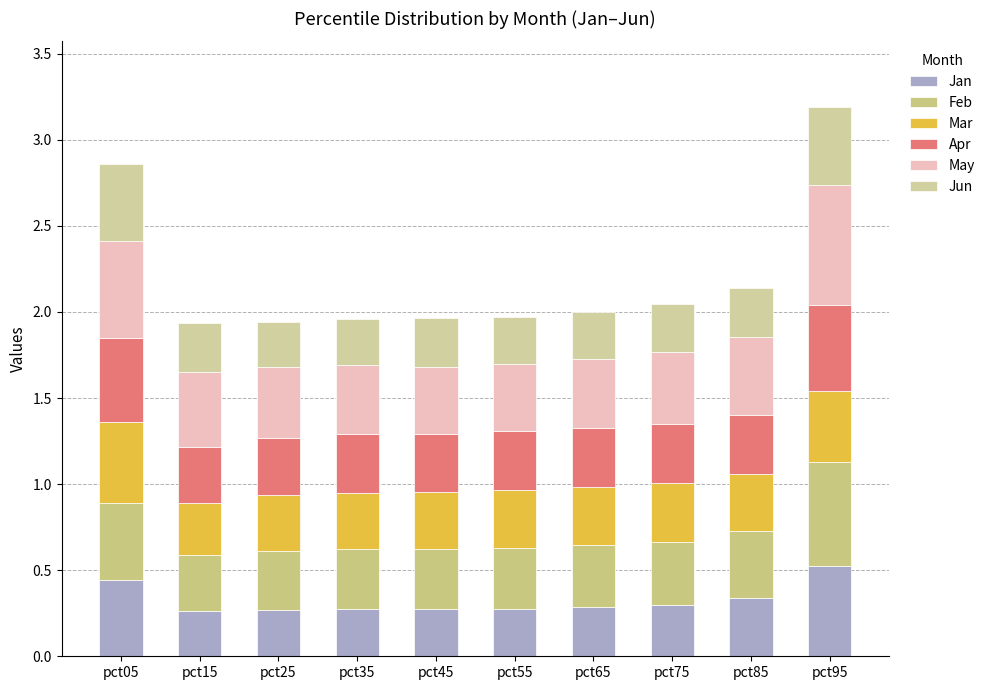

Are the bars grouped side by side (vs. stacked)?

No